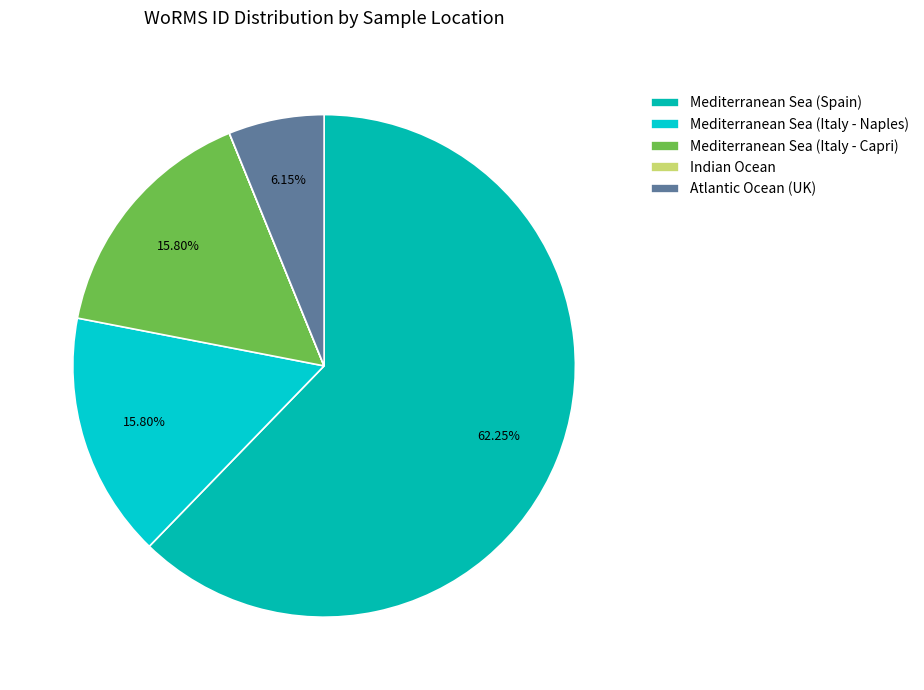

Approximately how many times larger is the value at Atlantic Ocean (UK) compared to Indian Ocean?

134564.0